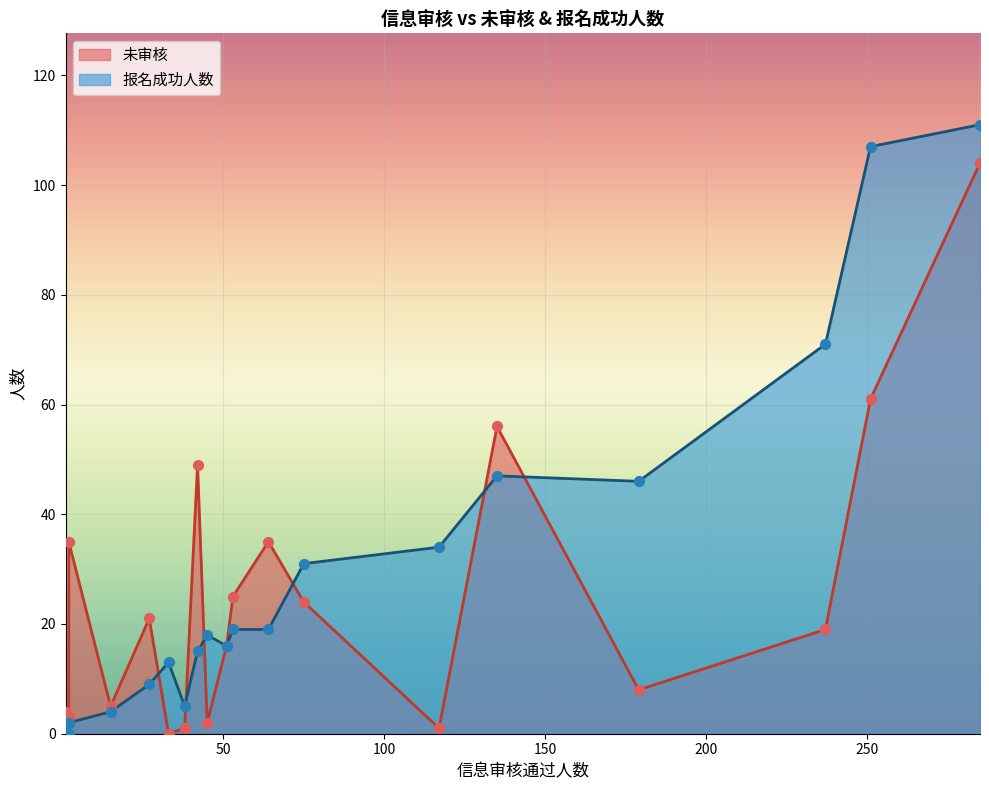

Which series contains the highest Y value?

报名成功人数